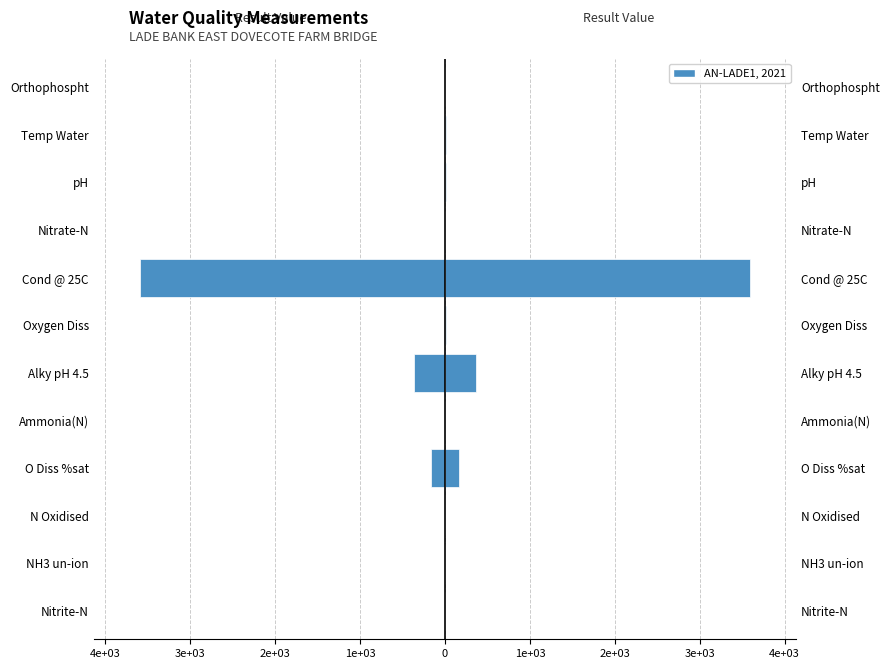

Reading left to right, extract all data points from this chart.

-0.0	-0.0	-0.2	-164.7	-0.0	-360.0	-16.5	-3597.0	-0.2	-8.5	-15.2	-0.0